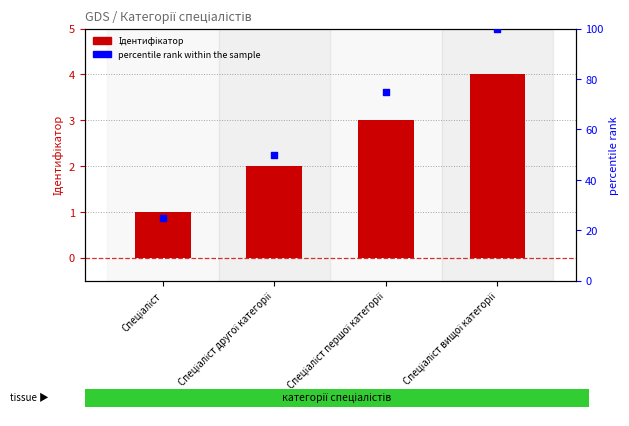

What are all the series names shown in the legend?

Ідентифікатор, percentile rank within the sample